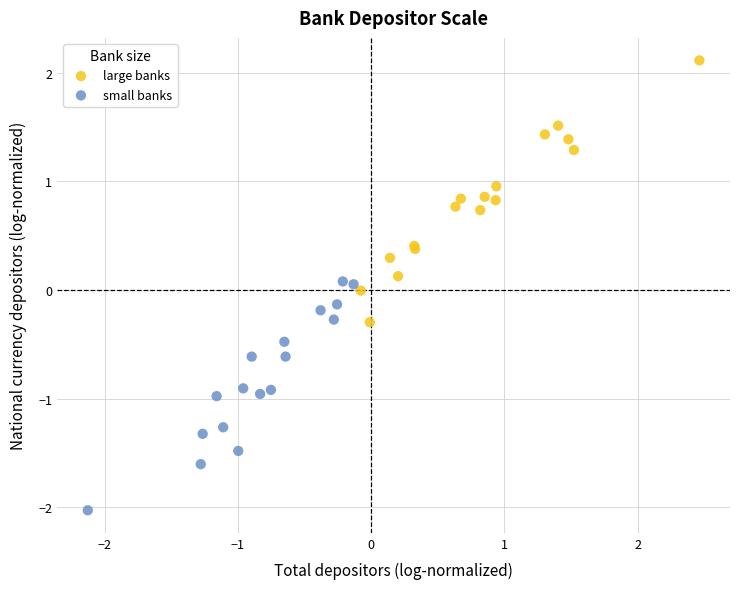

Which series reaches the maximum Y coordinate?

large banks